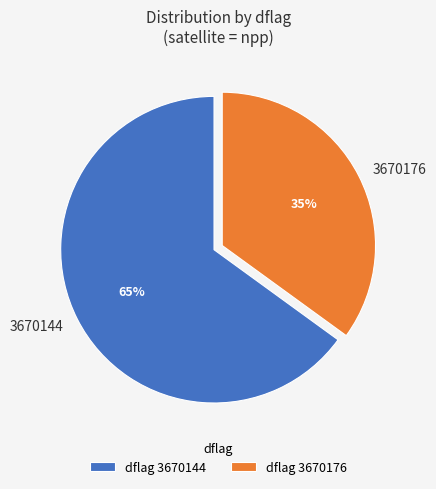

What is the ratio of the value at 3670144 to the value at 3670176?

1.9